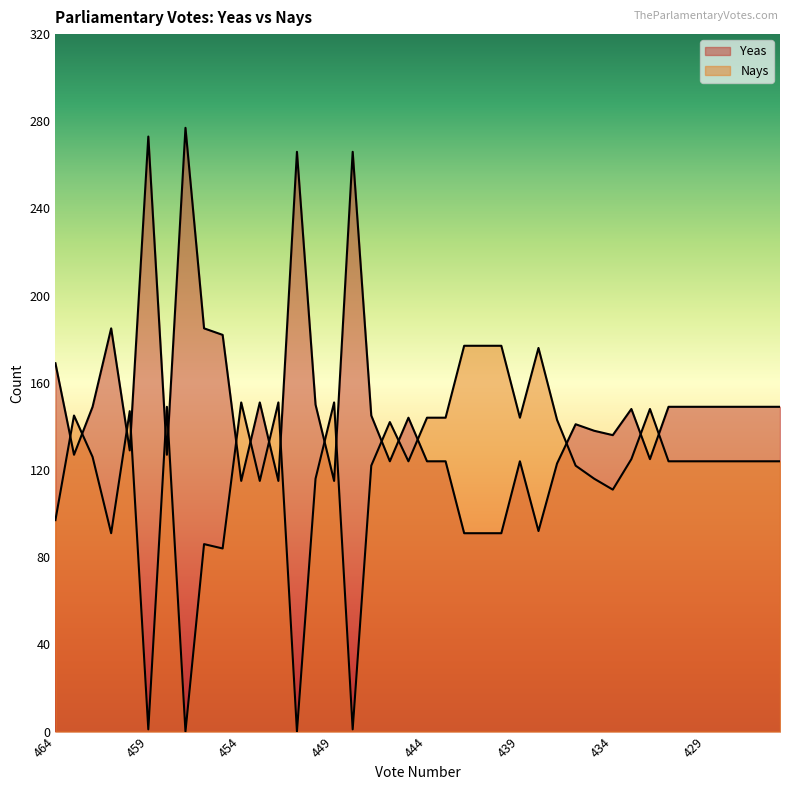

Is it true that Nays equals 40 at 445?

False